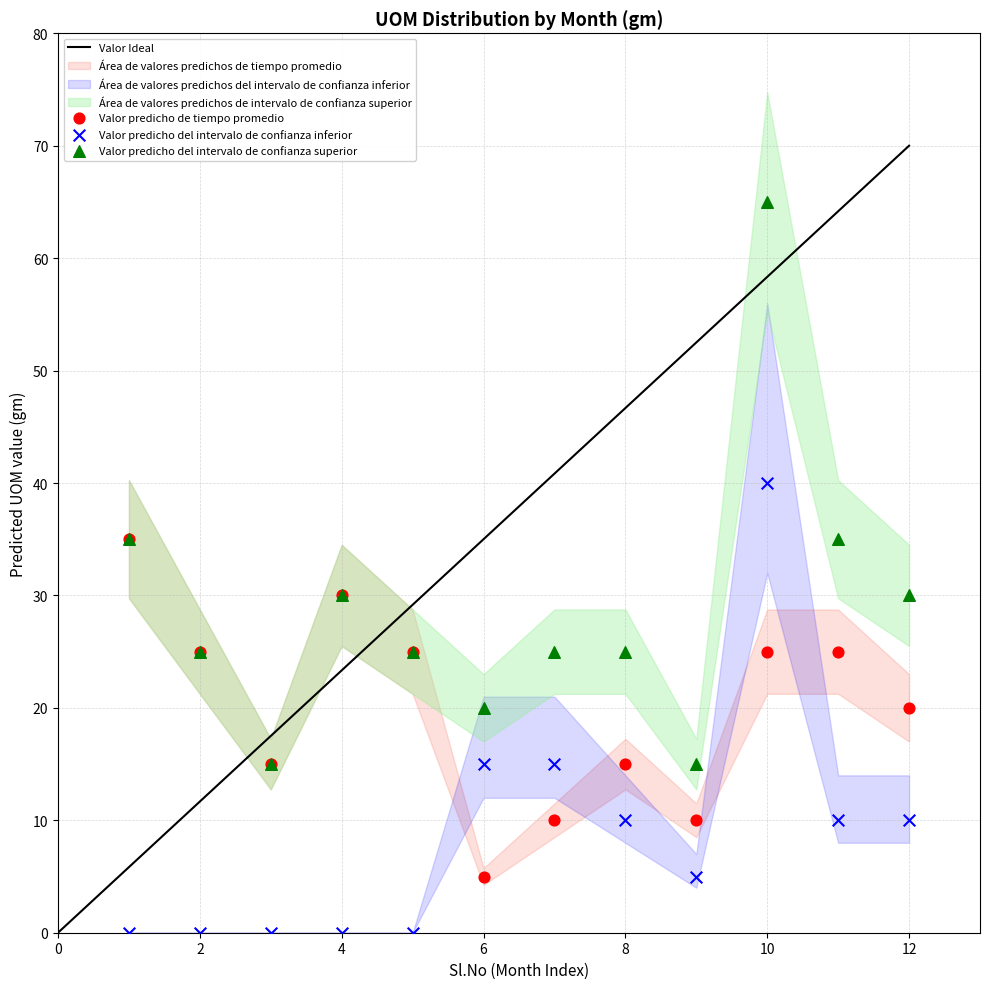

Which series has the widest spread of Y values?

Valor predicho del intervalo de confianza superior